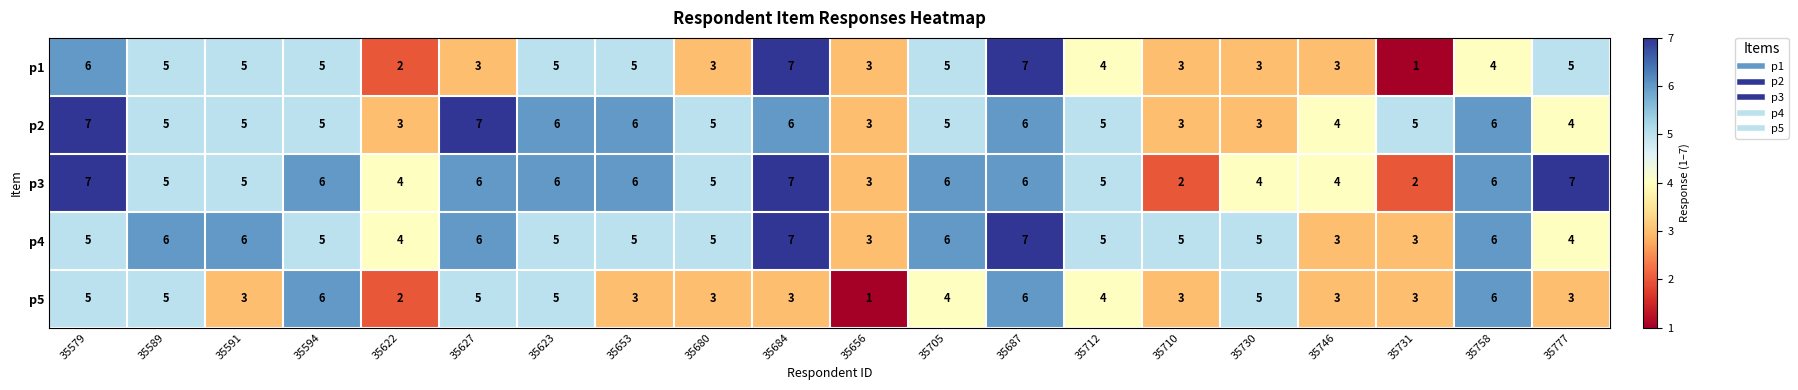

At which category is the sum across all series the highest?

35687